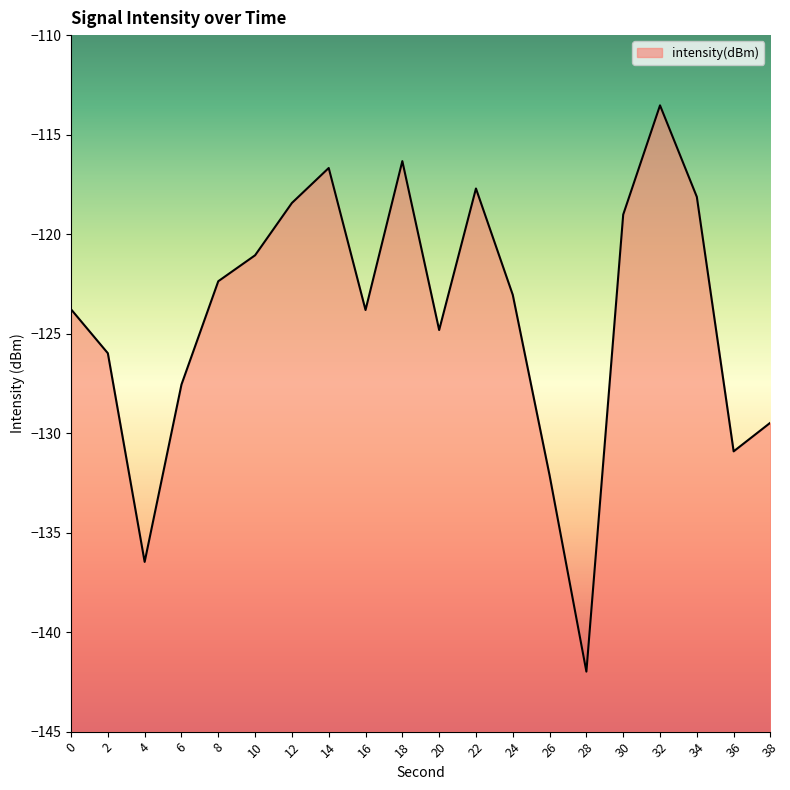

How many points are lower than both their immediate neighbors (excluding endpoints)?

5